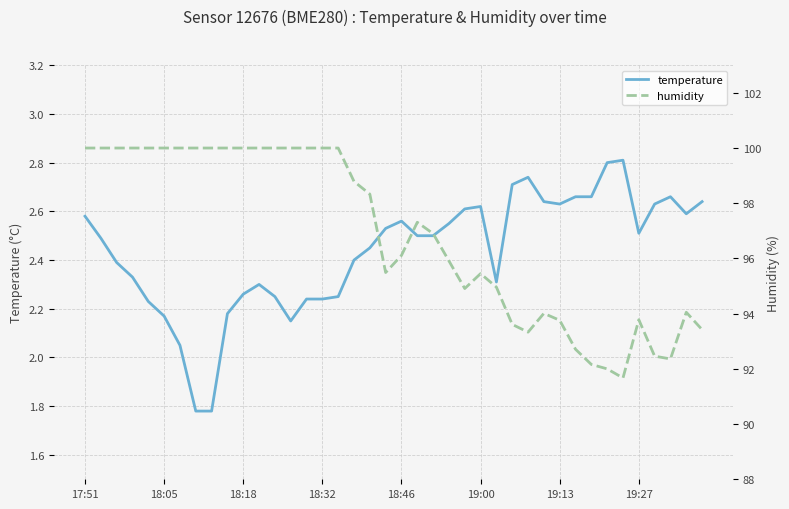

How many lines are shown in the chart?

2